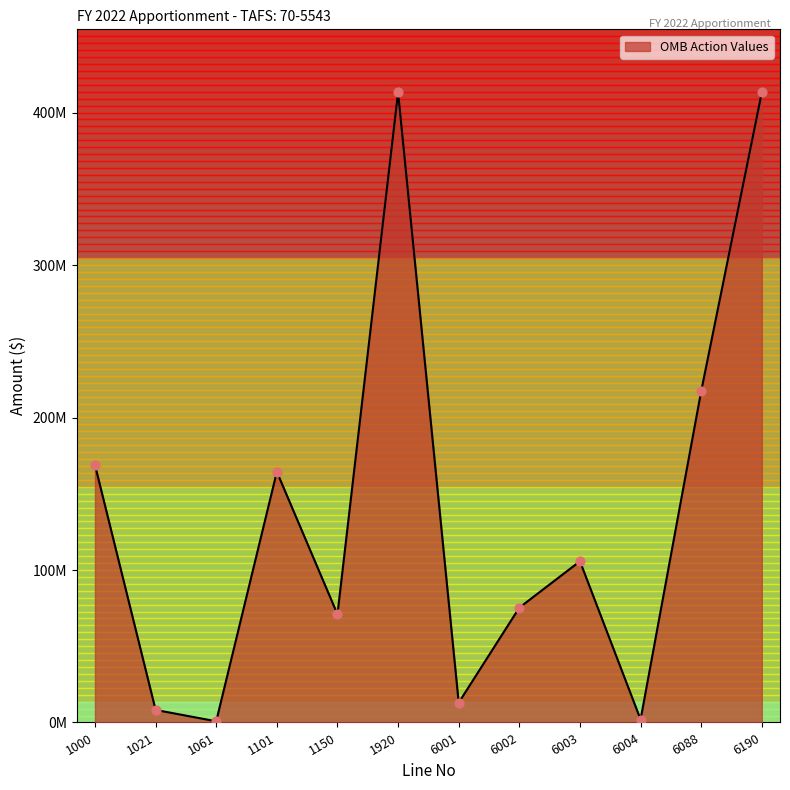

What is the ratio of the value at 6002 to the value at 1000?

0.4